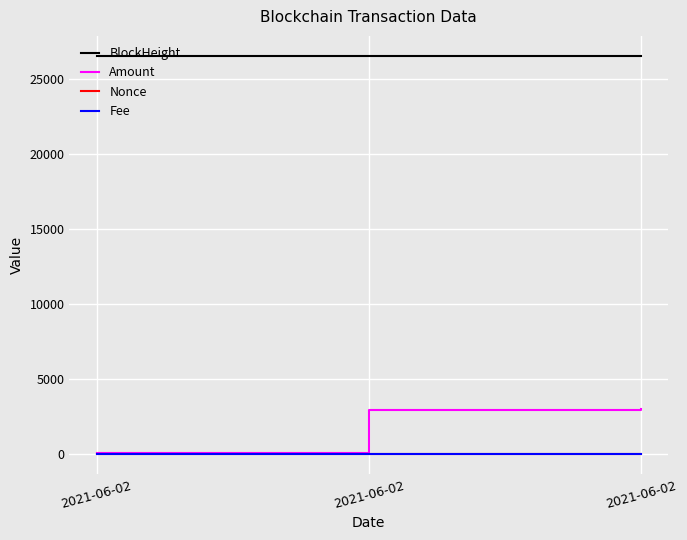

What is the difference between the highest and lowest values at 2021-06-02?

26524.0